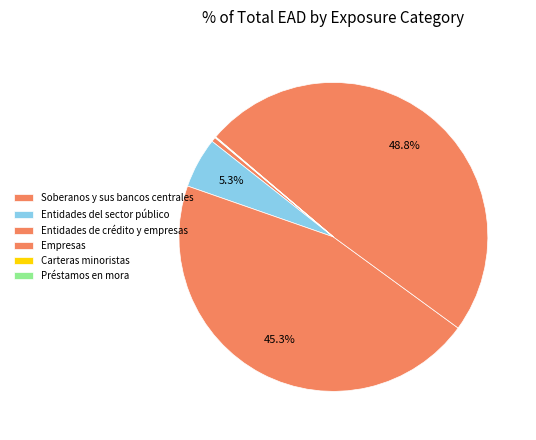

How many segments does this pie chart have?

6